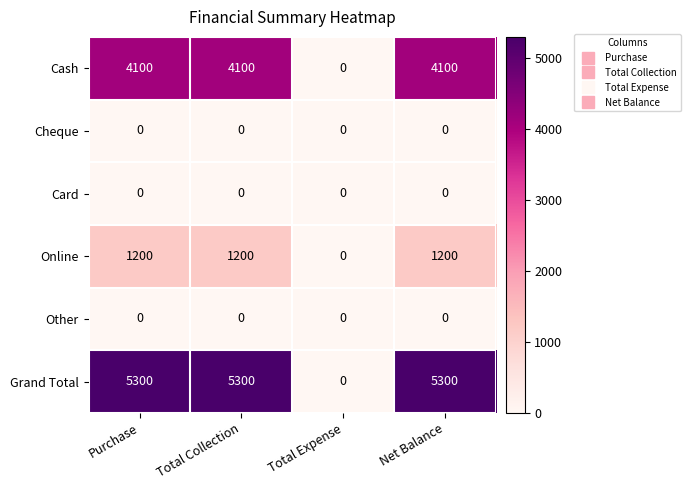

Which series has the widest spread of values?

Grand Total